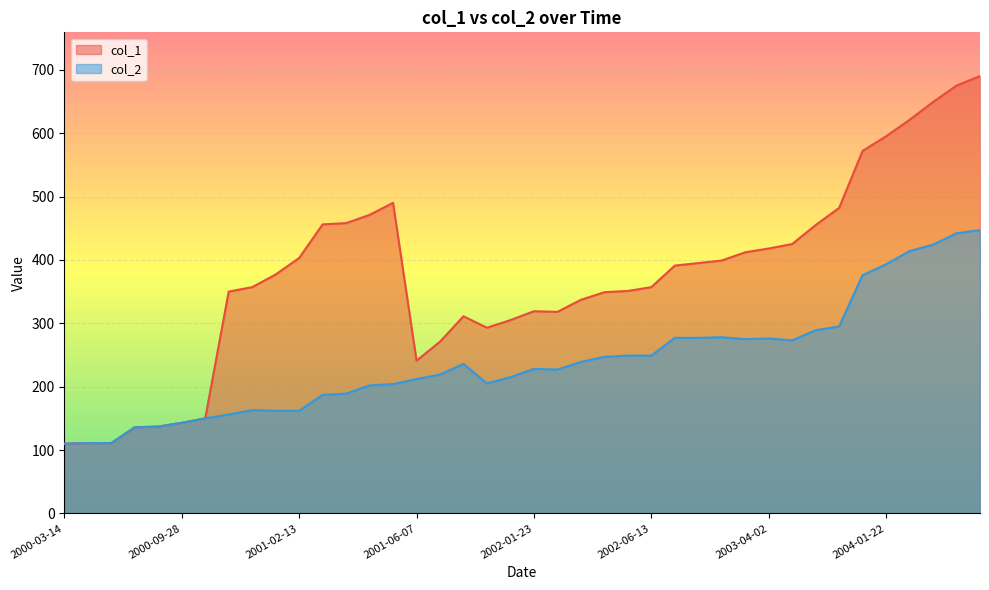

Where is col_1 nearest to the value 400?

2002-11-18